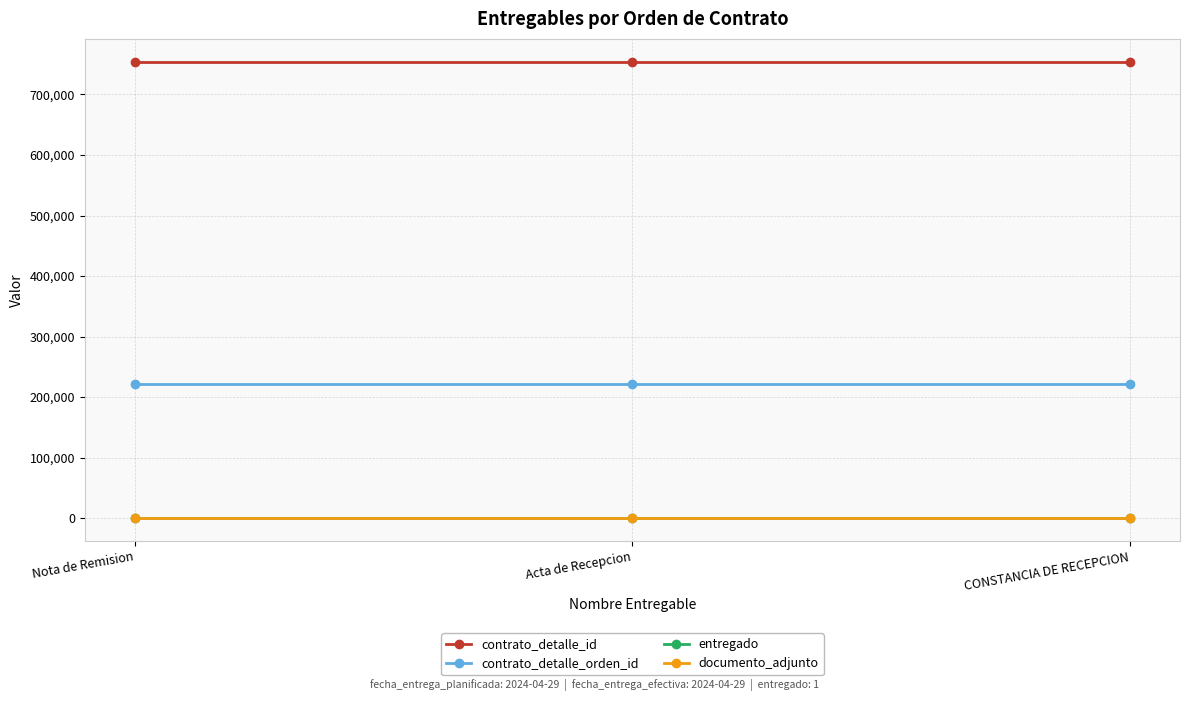

What is the approximate value of documento_adjunto at CONSTANCIA DE RECEPCION?

1